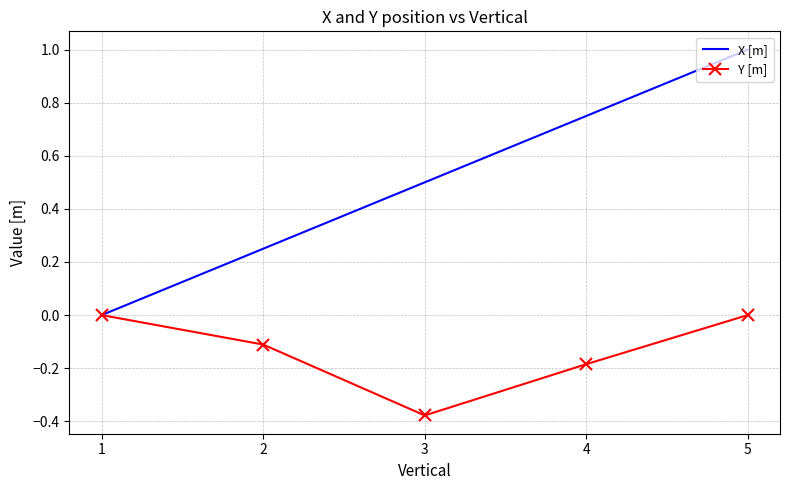

What is the difference between the highest and lowest values at 5?

1.0